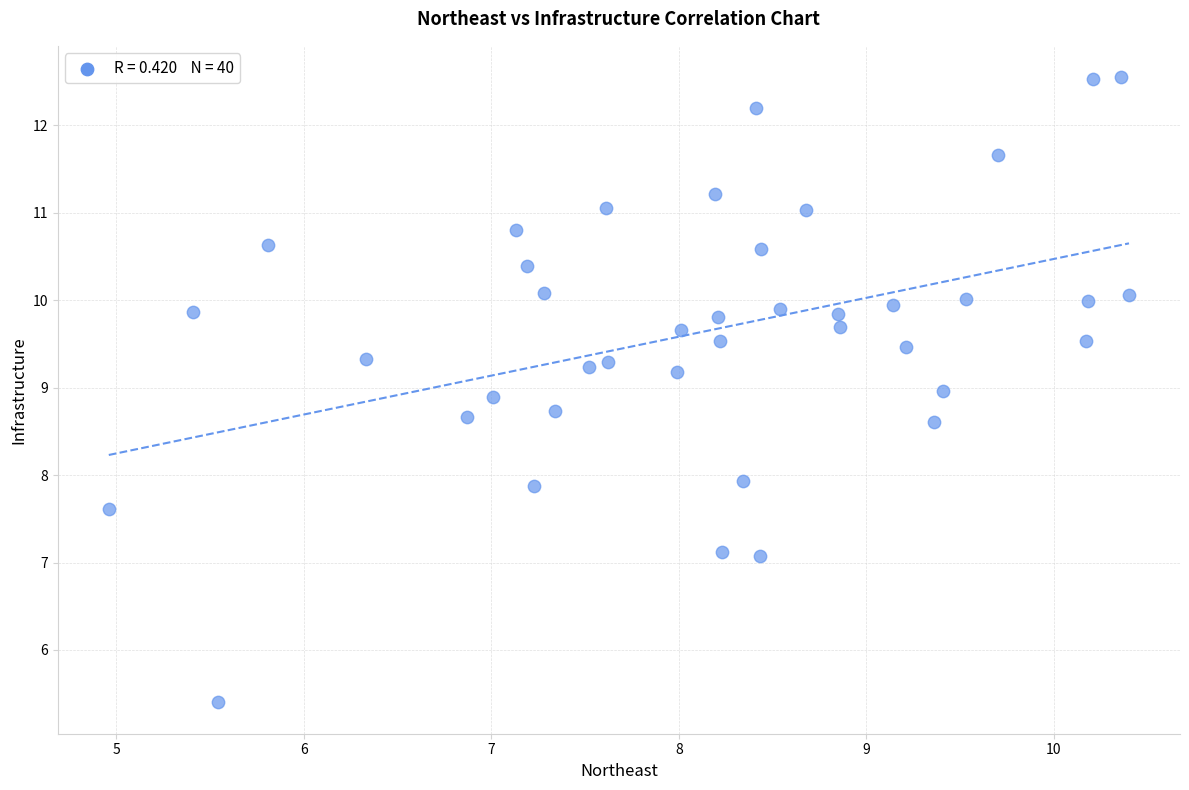

What is the range of X values (max minus min)?

5.4